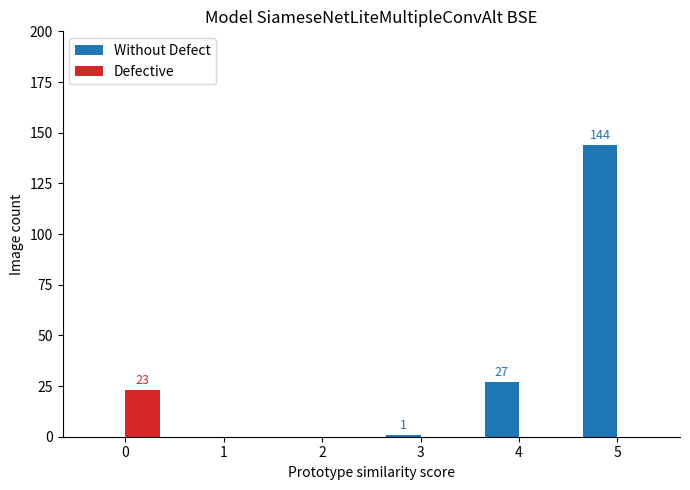

True or false: Without Defect has a value of 27 at 4.

True